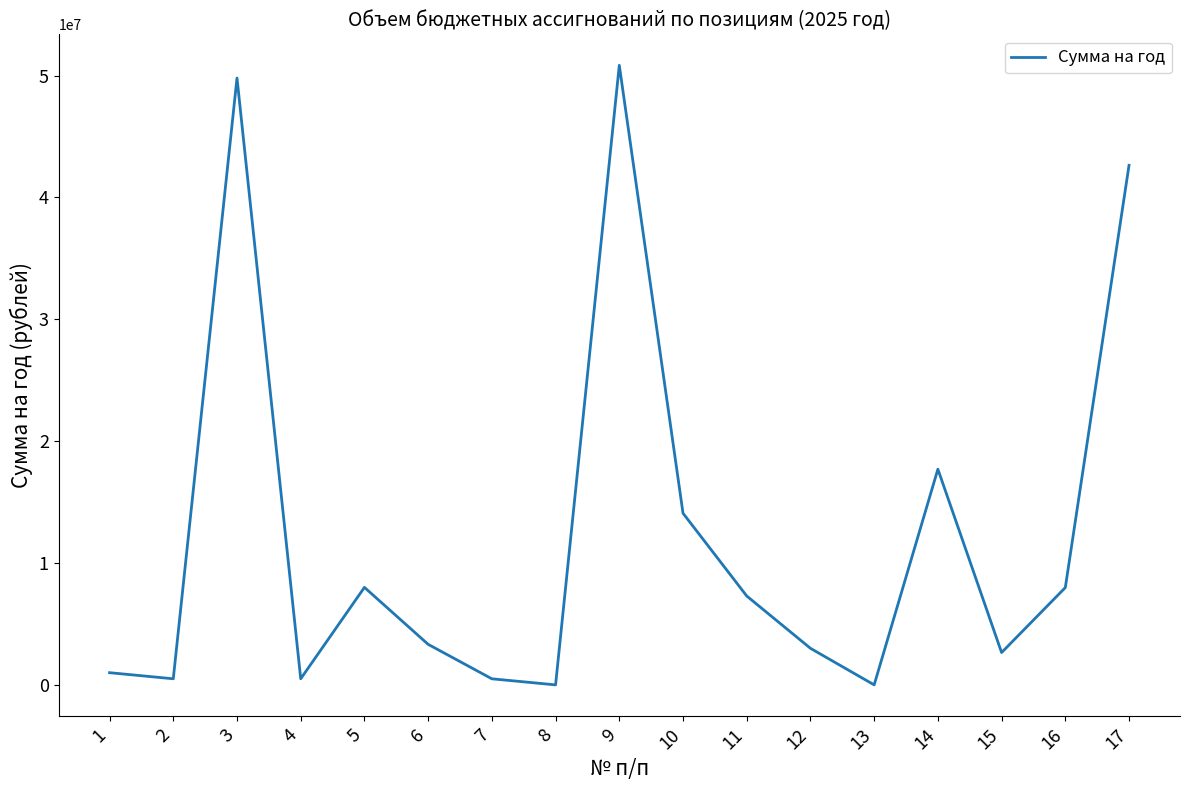

Is it true that the value at 9 is 73739462?

False